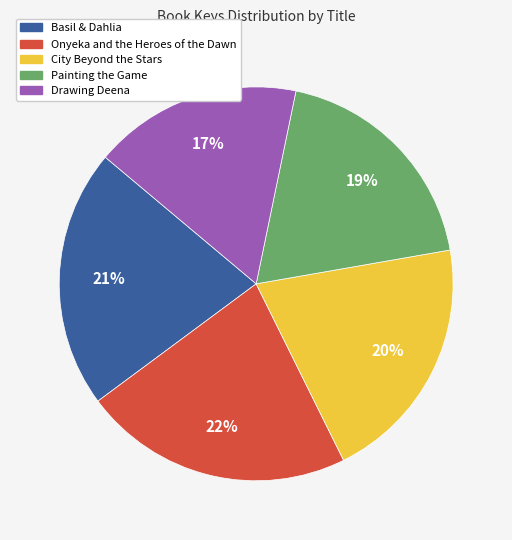

How many segments does this pie chart have?

5